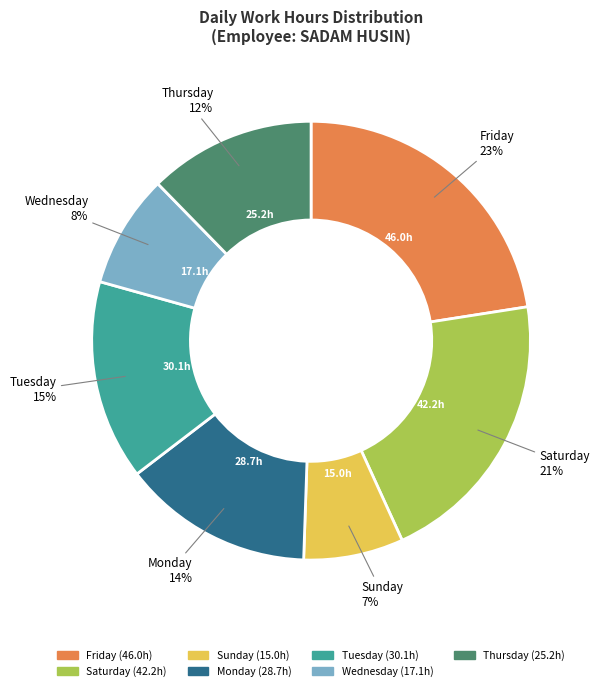

To the nearest percent, what is the average slice percentage?

14%